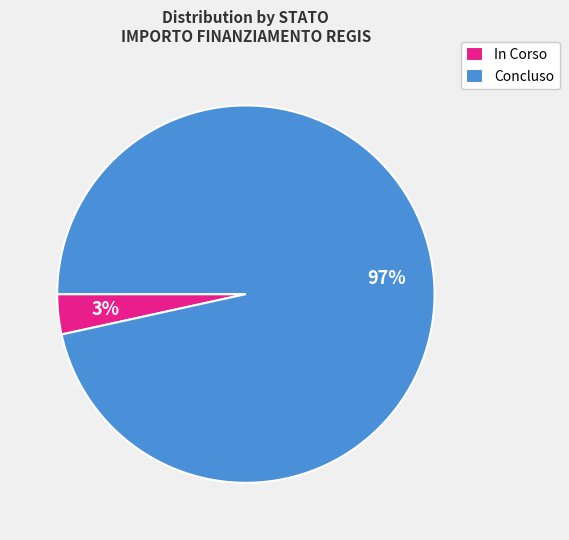

What percentage is the Concluso slice, to the nearest percent?

97%